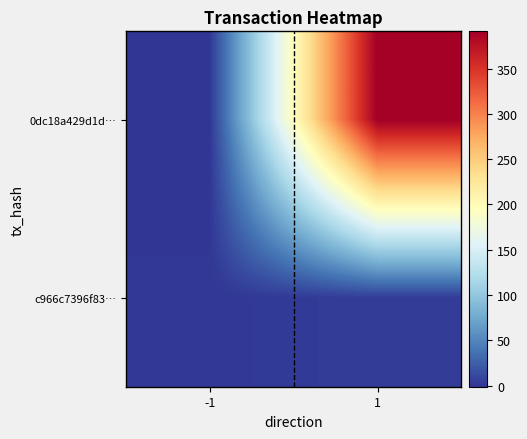

Reading left to right, transcribe all the data shown in this chart.

0dc18a429d1d…: -1=-1	1=391
c966c7396f83…: -1=1	1=5